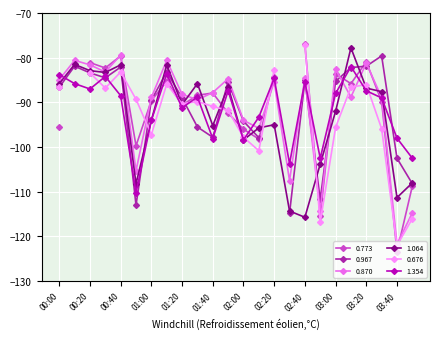

What is the minimum value for 1.064?

-115.7